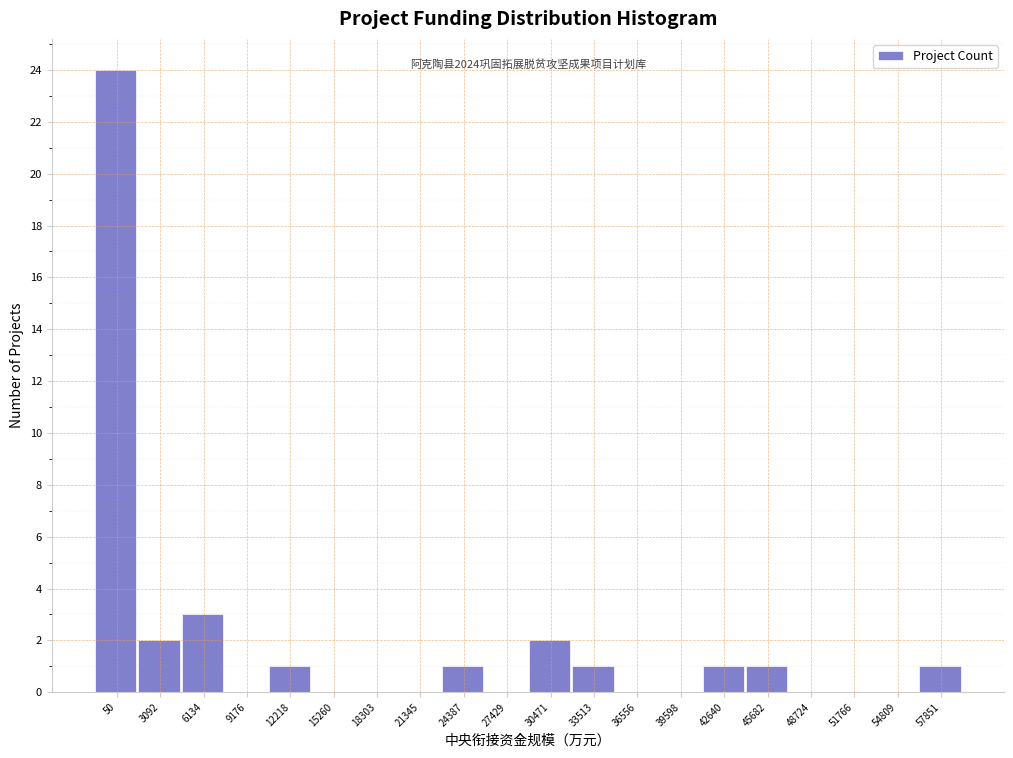

Reading right to left, what are all the values shown in this chart?

57851=1	54809=0	51766=0	48724=0	45682=1	42640=1	39598=0	36556=0	33513=1	30471=2	27429=0	24387=1	21345=0	18303=0	15260=0	12218=1	9176=0	6134=3	3092=2	50=24